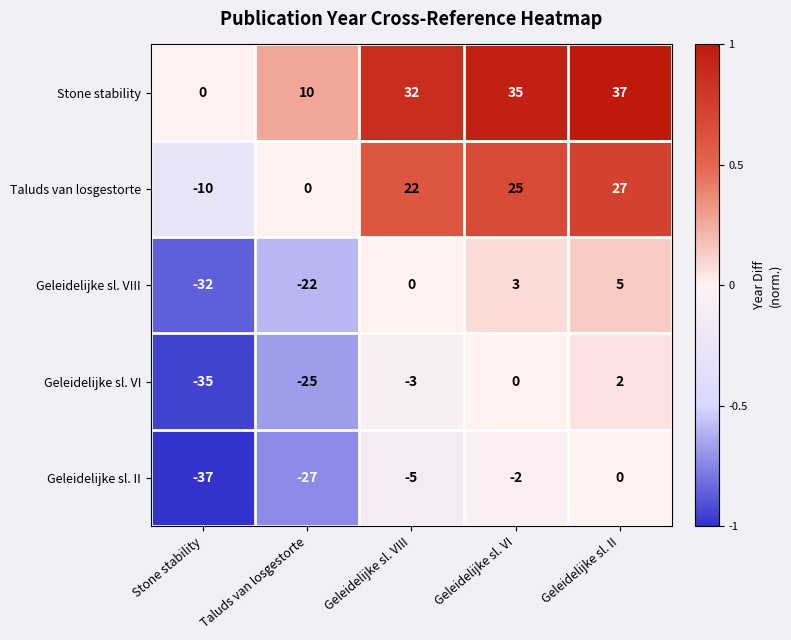

Is it true that Geleidelijke sl. VIII equals 3 at Geleidelijke sl. VI?

True